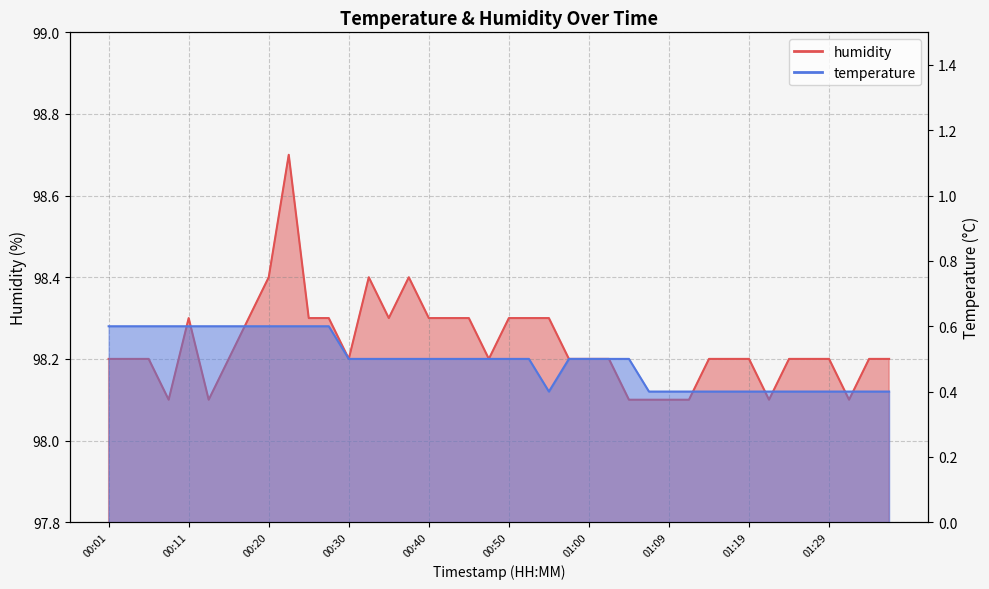

Where is the first local maximum for humidity?

00:11